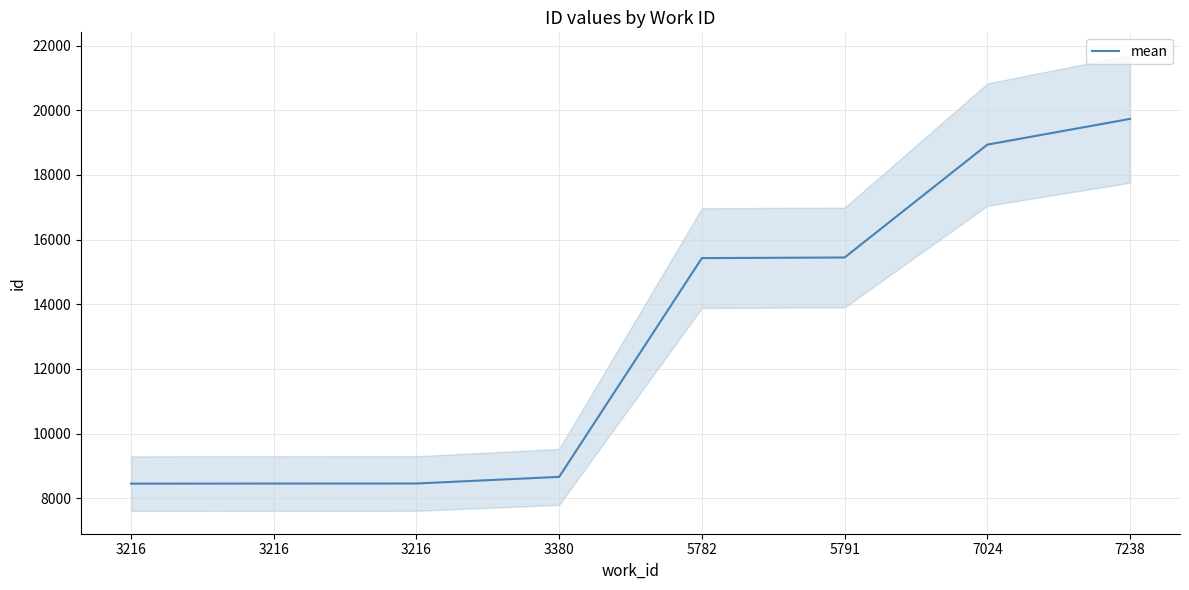

What is the approximate value at 5791, to the nearest 100?

15400